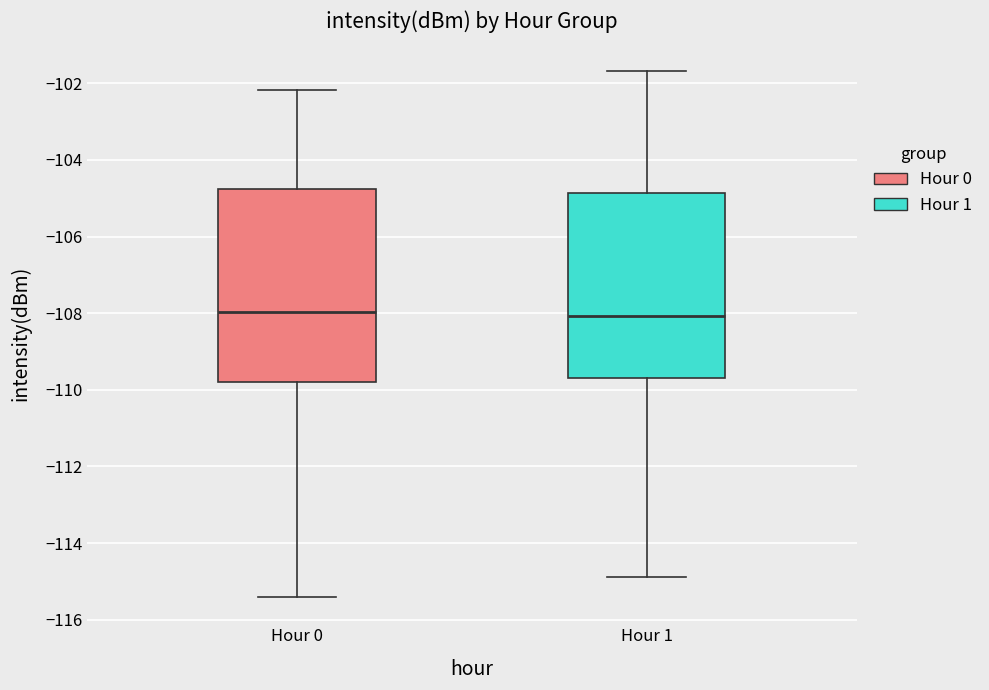

Where does the lower whisker of the box for Hour 0 end on the y-axis? The values are not printed on the chart, so give them approximately, as read against the axis.

-115.4